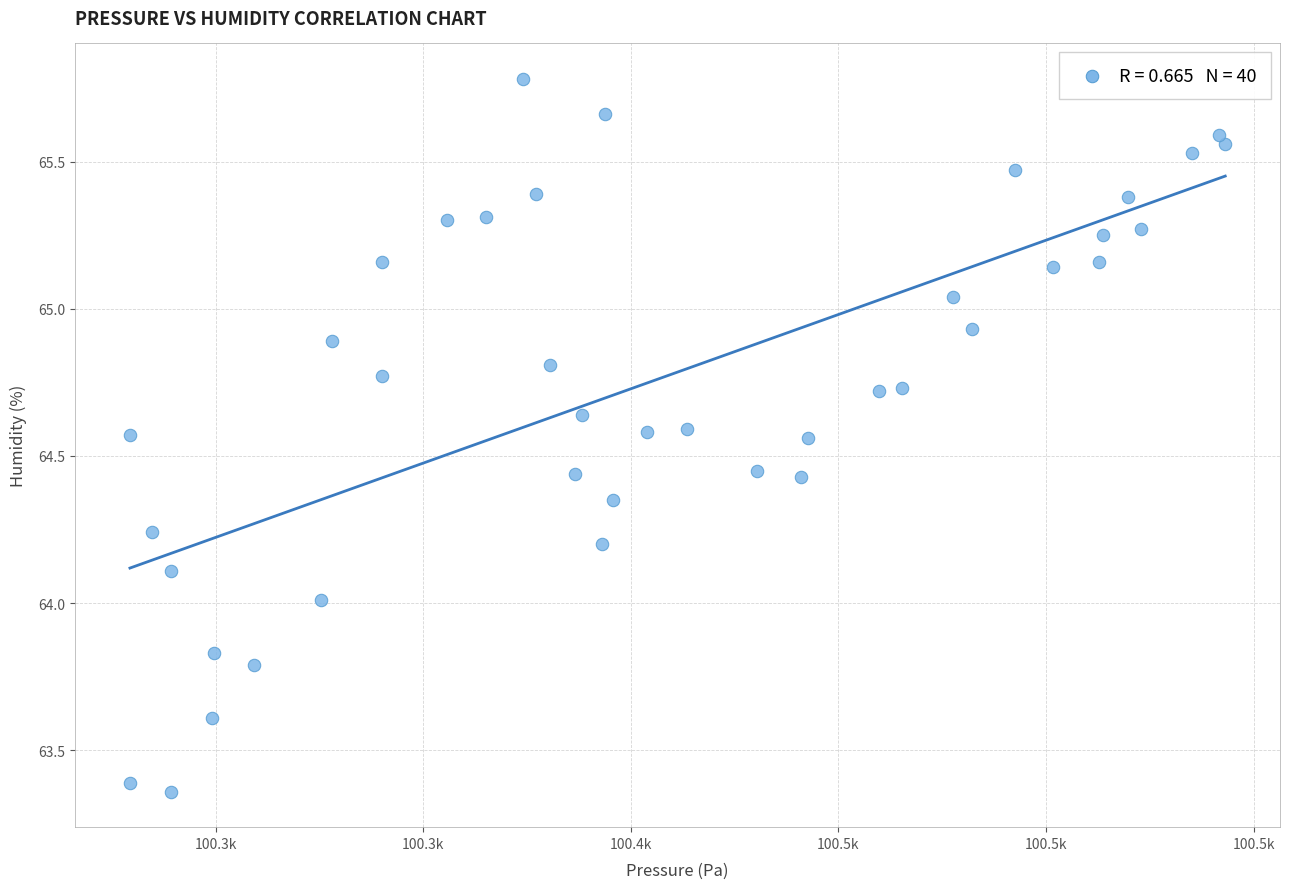

What is the range of Y values (max minus min)?

2.4